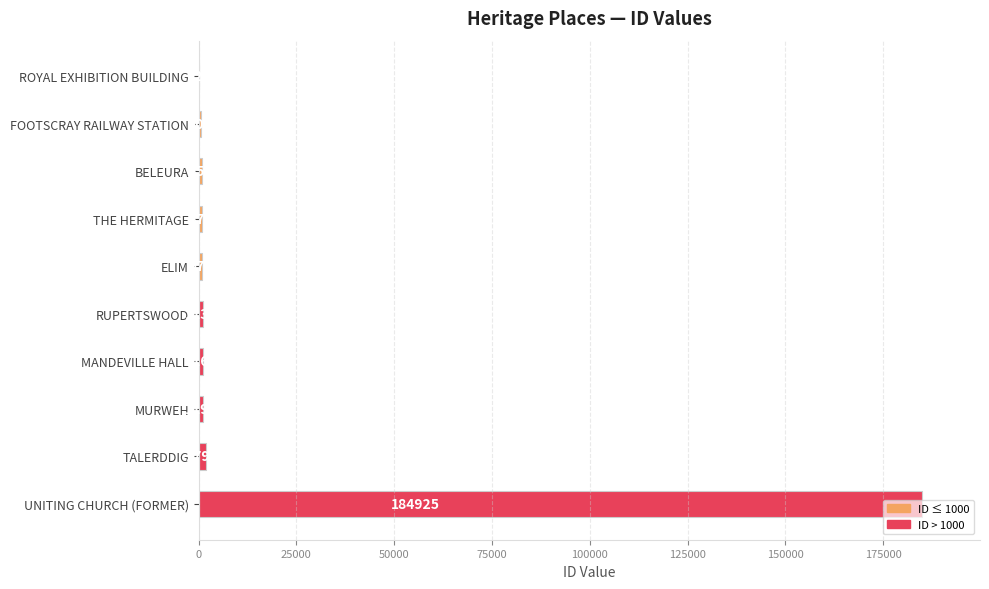

Approximately how many times larger is the value at FOOTSCRAY RAILWAY STATION compared to ROYAL EXHIBITION BUILDING?

2.2